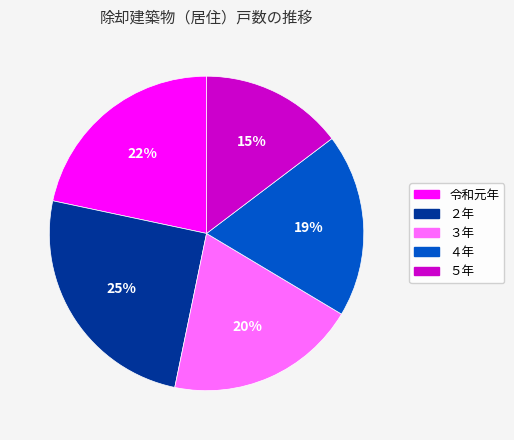

To the nearest percent, what is the difference between the ２年 and 令和元年 slice percentages?

3%